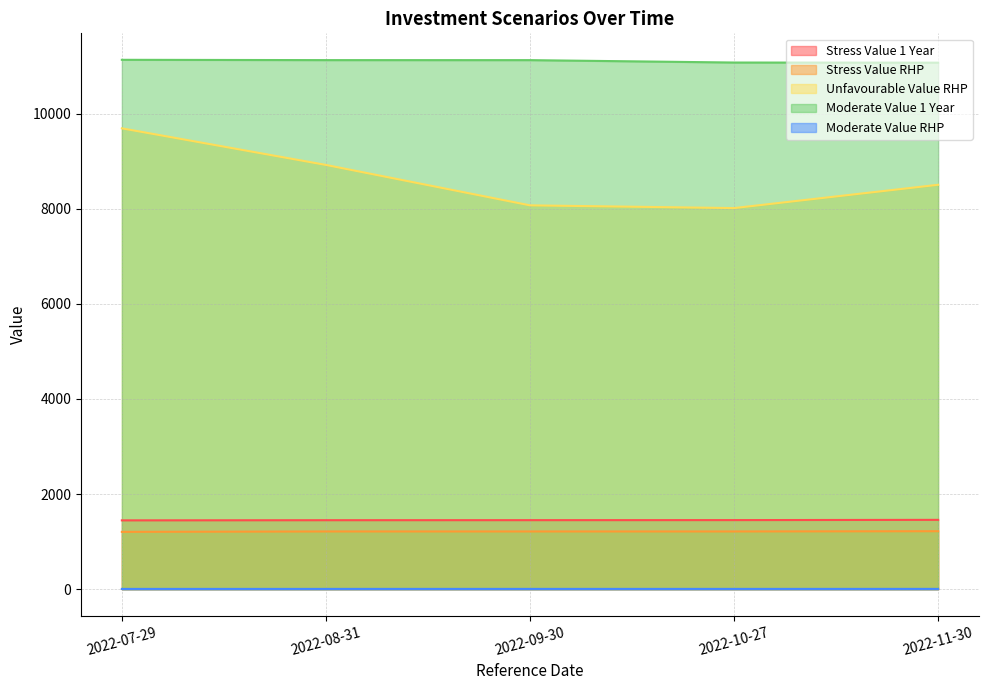

At which category does the chart reach its minimum across all series?

2022-07-29